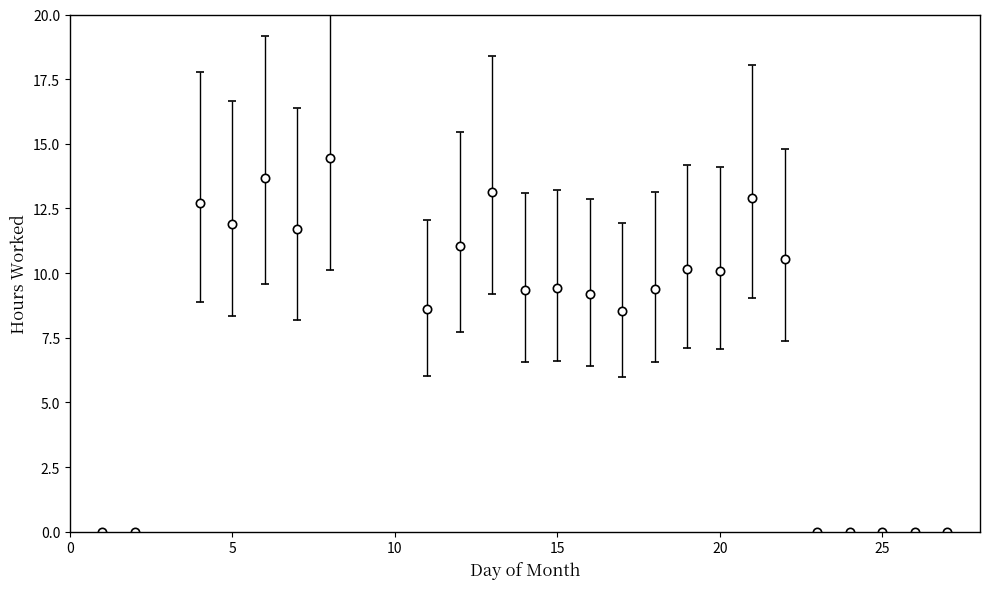

What is the greatest value displayed?

14.5